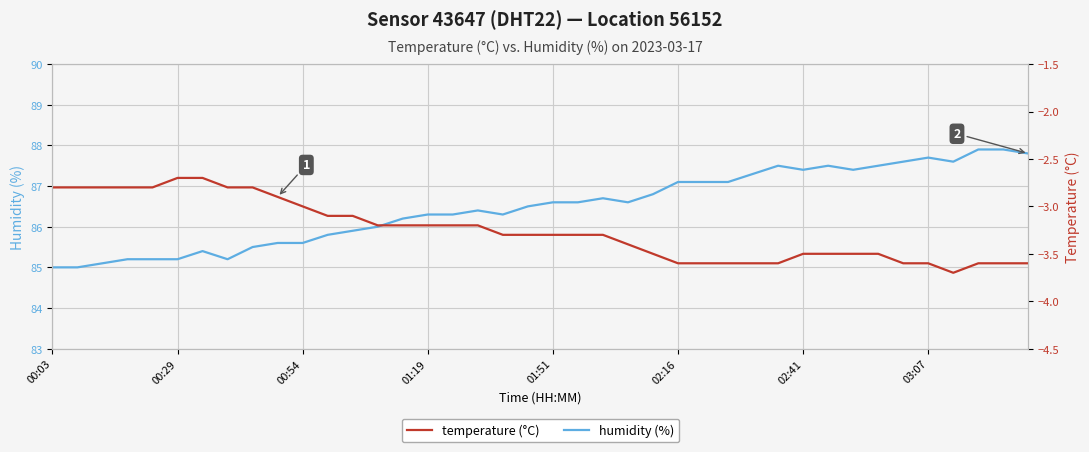

What is the label of the 1st point from the left?

00:03